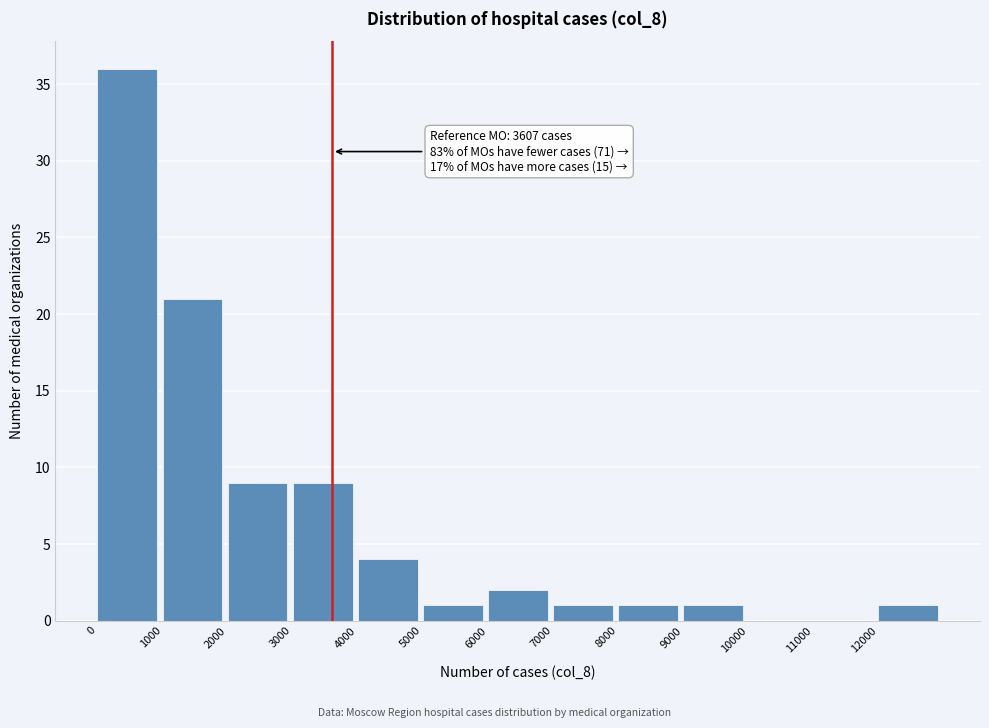

Which range on the x-axis has the tallest bar?

0 to 1000